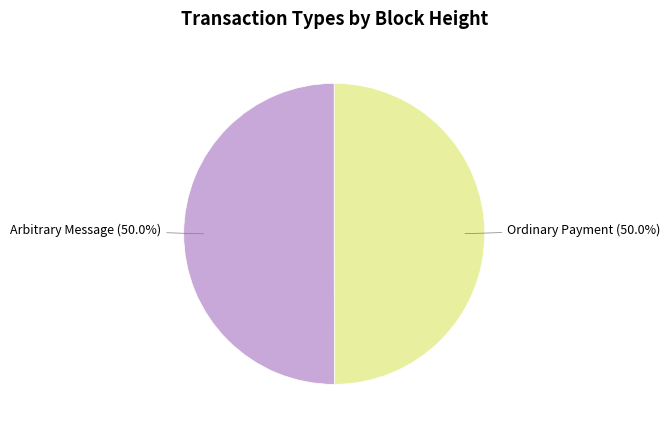

Do Arbitrary Message (50.0%) and Ordinary Payment (50.0%) together represent more than half of the pie?

Yes